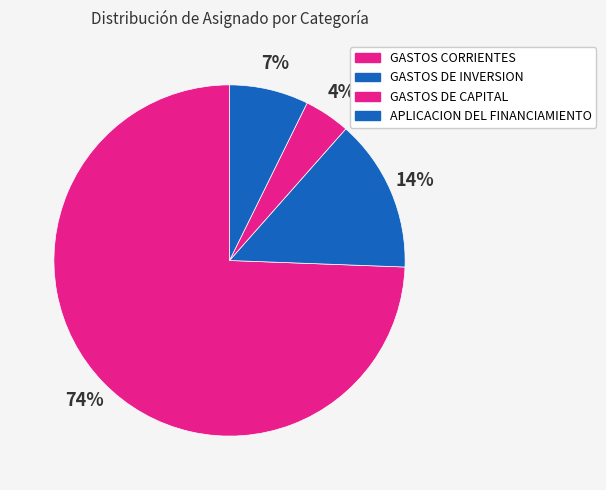

Is there a majority slice in this chart?

Yes